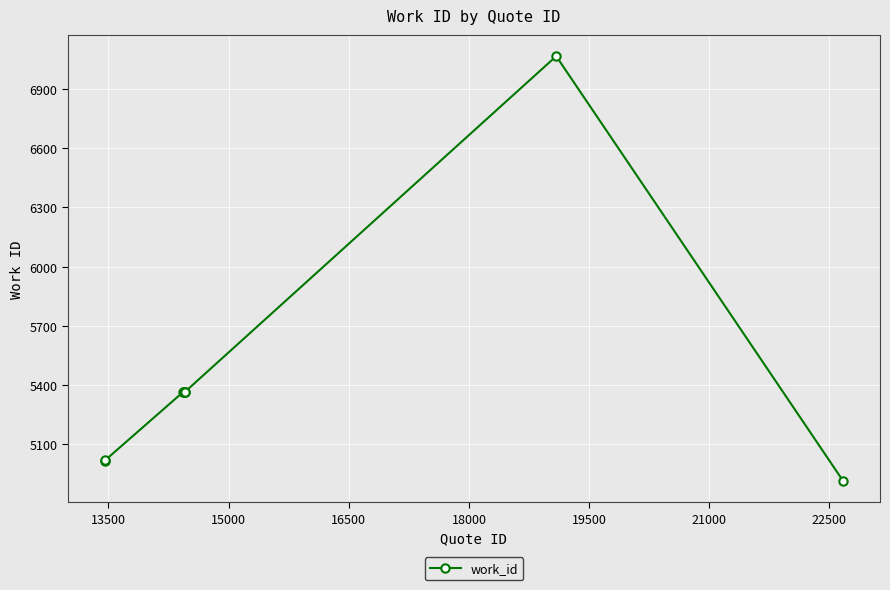

What is the difference between the maximum and minimum values?

2152